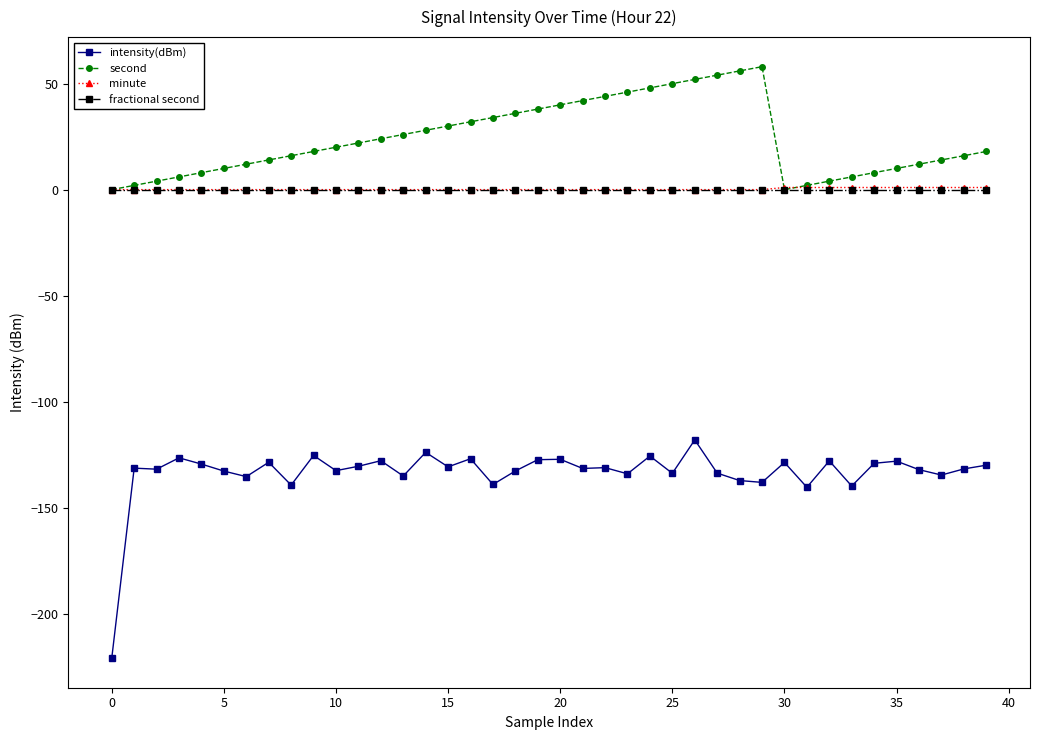

What is the value of the intensity(dBm) point at the 22nd from the left?

-131.5